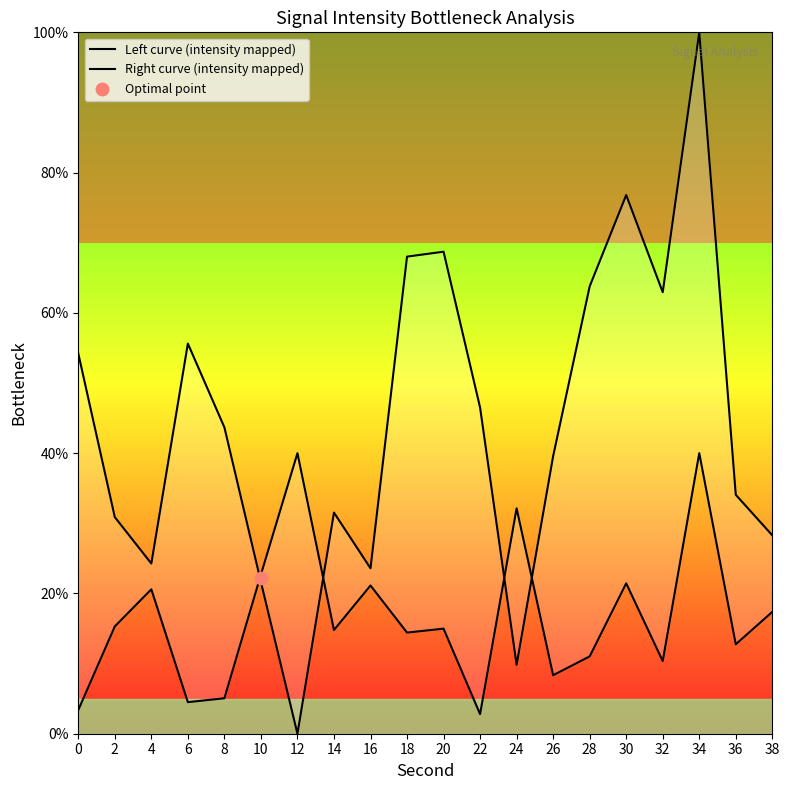

What is the total value across all series at 12?

40.0